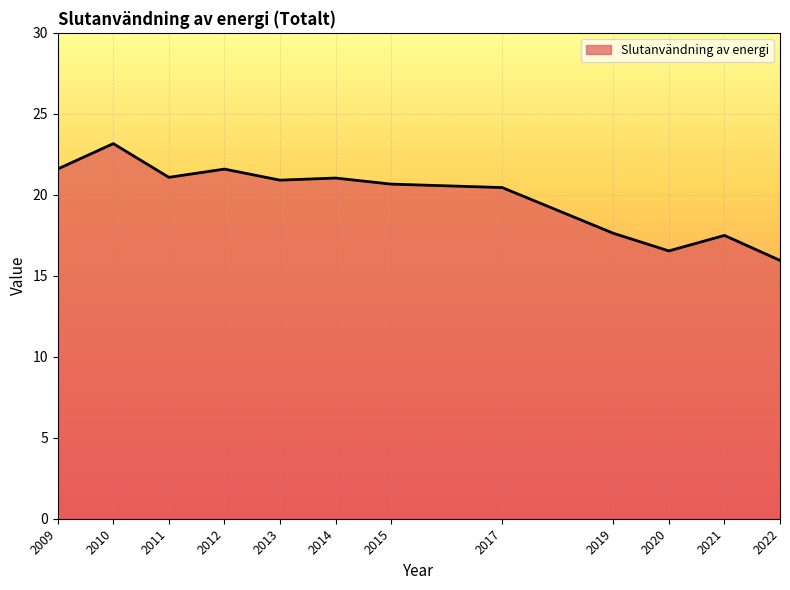

What is the maximum value shown in the chart?

23.2